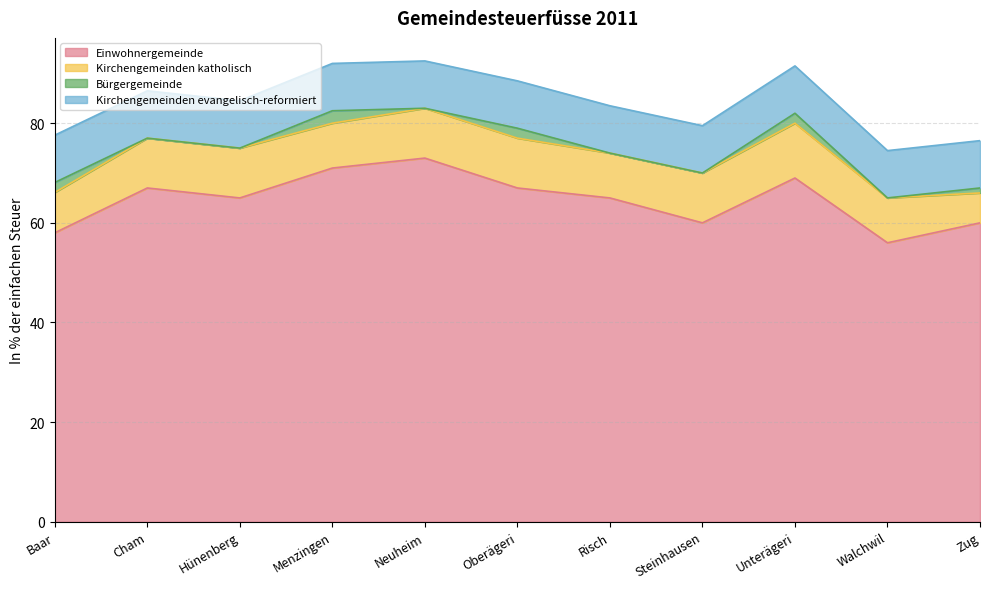

At which label does Kirchengemeinden evangelisch-reformiert reach its peak?

Baar